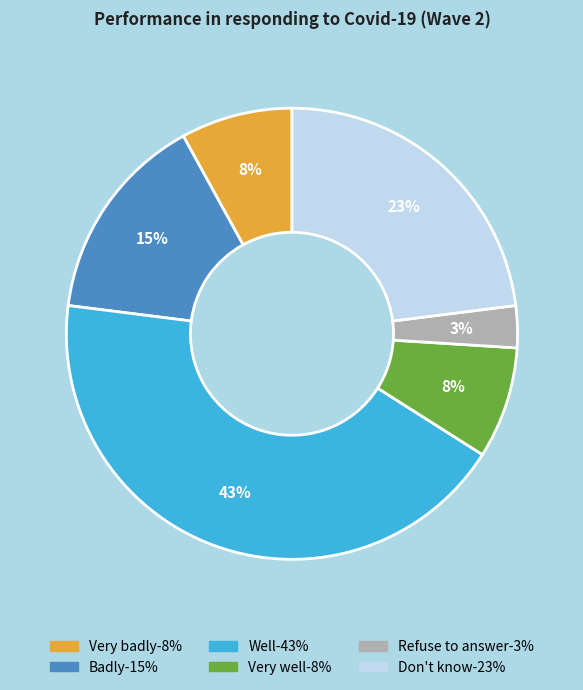

Which slice is the smallest?

Refuse to answer